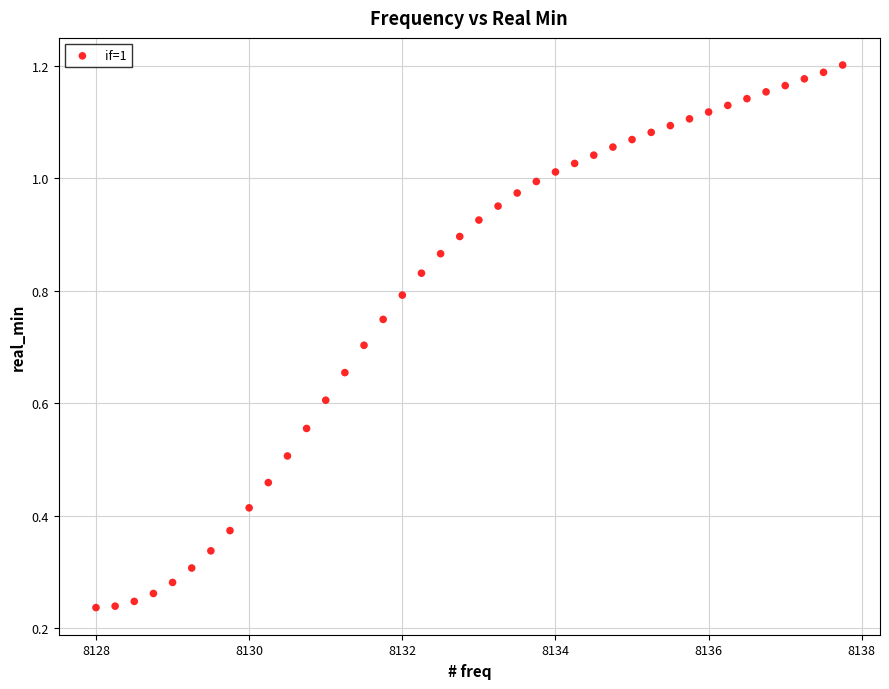

What is the range of X values (max minus min)?

9.8